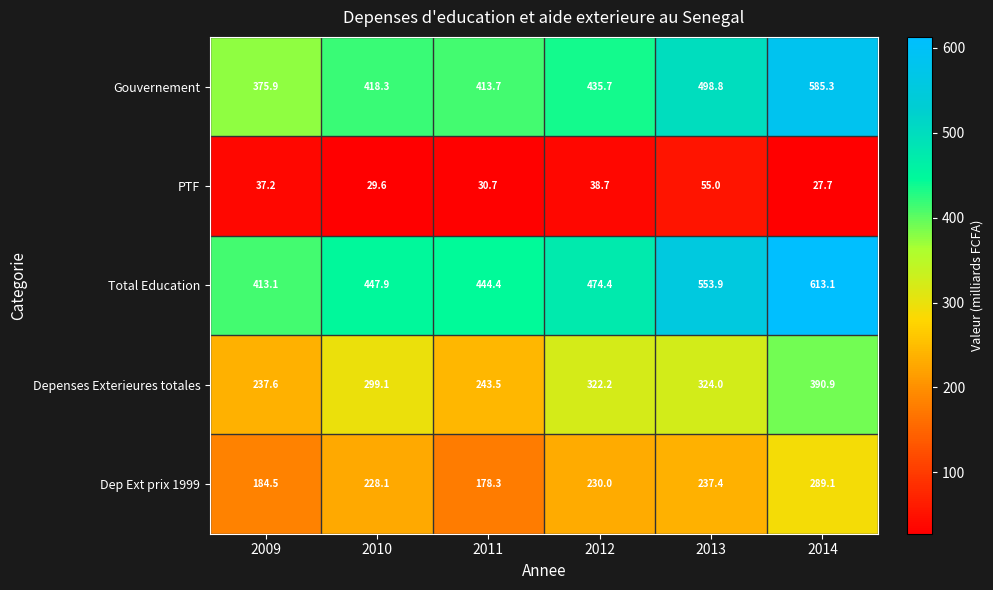

Which category has the highest value in the Dep Ext prix 1999 series?

2014